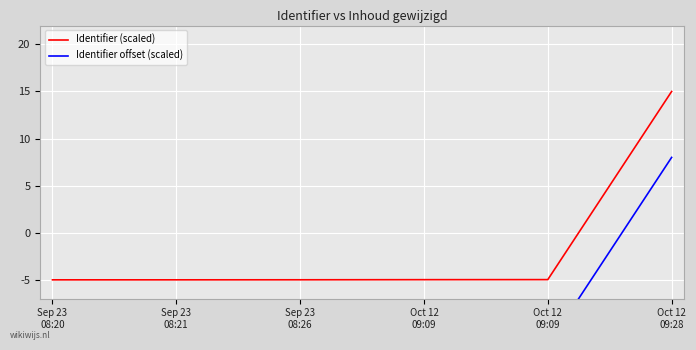

How many values in Identifier (scaled) are above zero?

1